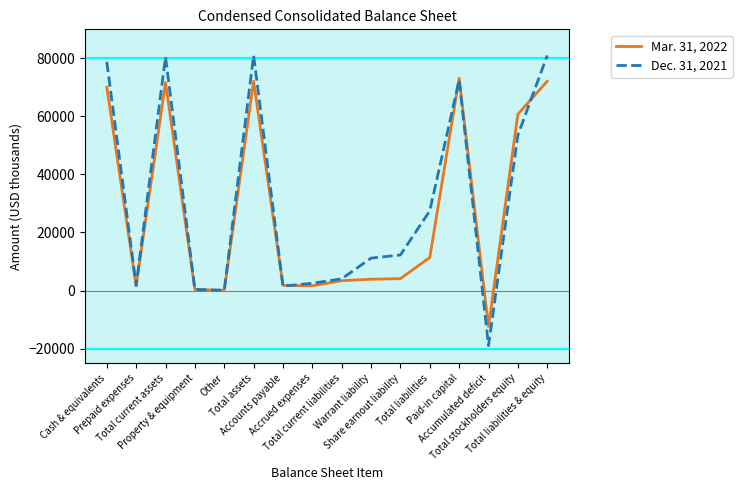

True or false: Dec. 31, 2021 has more than 0 points higher than both neighbors.

True